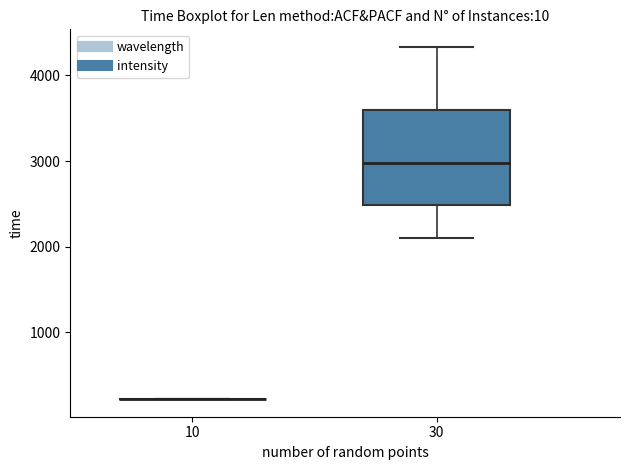

Comparing the boxes themselves (not the whiskers), which one is the tallest?

30